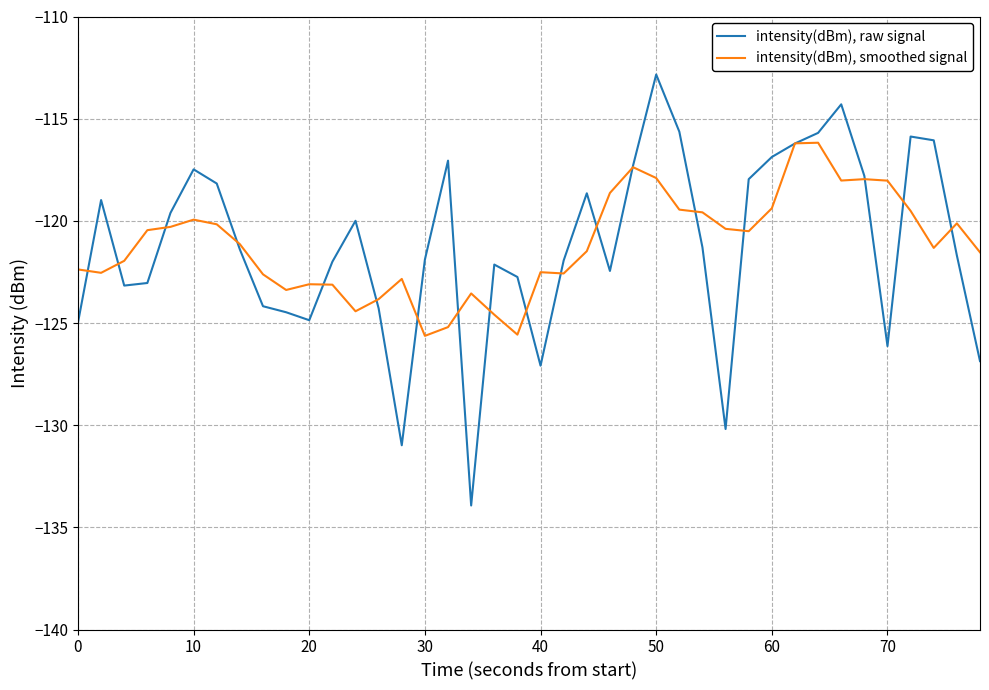

List the series in order of their overall mean, highest first.

intensity(dBm), smoothed signal, intensity(dBm), raw signal